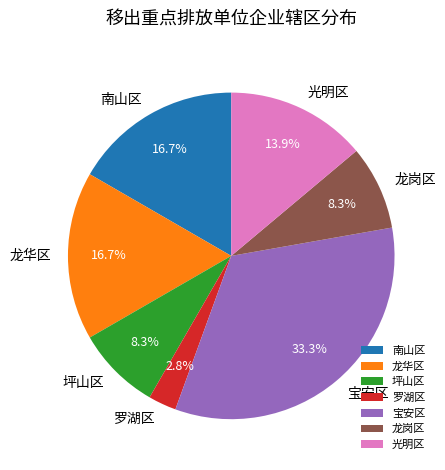

Combined, do 南山区 and 坪山区 account for over 50%?

No